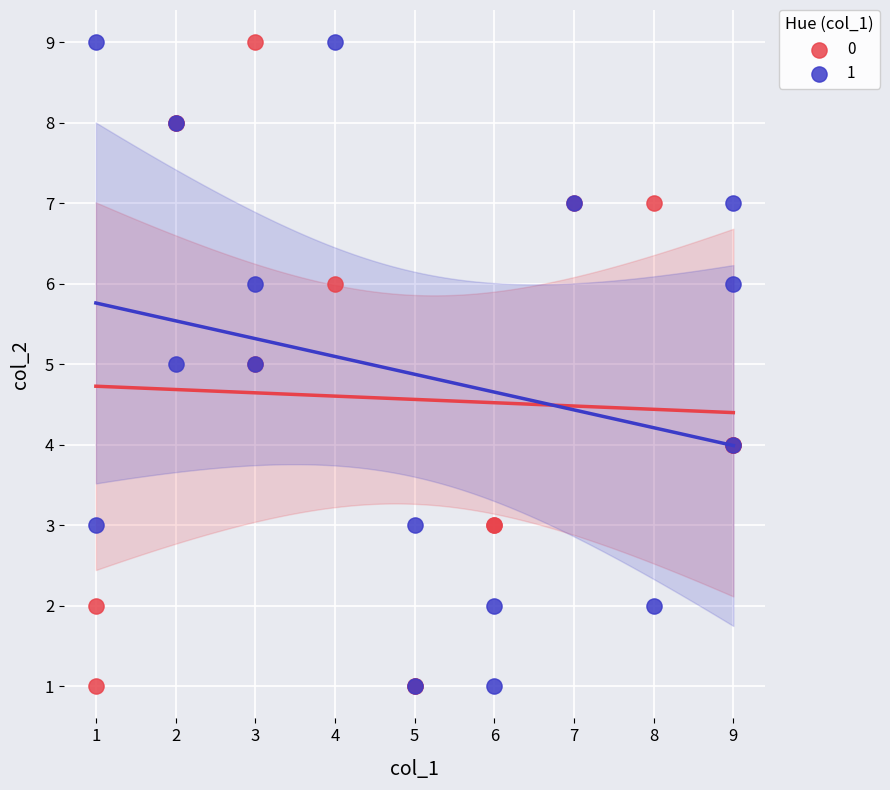

What are all the series names shown in the legend?

0, 1